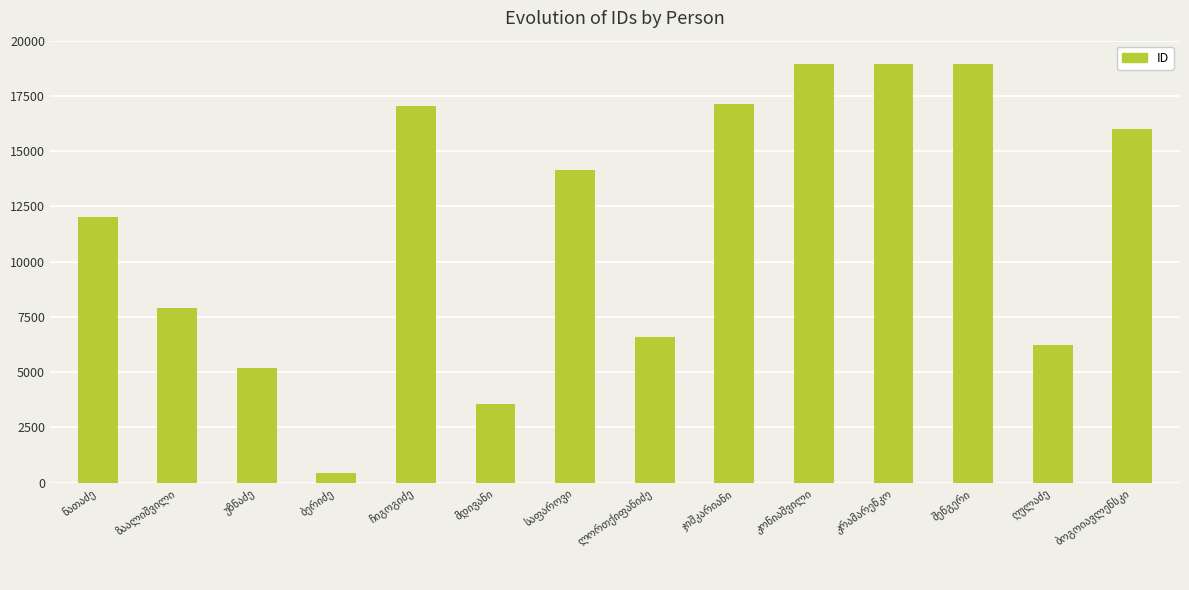

What is the average value?

11647